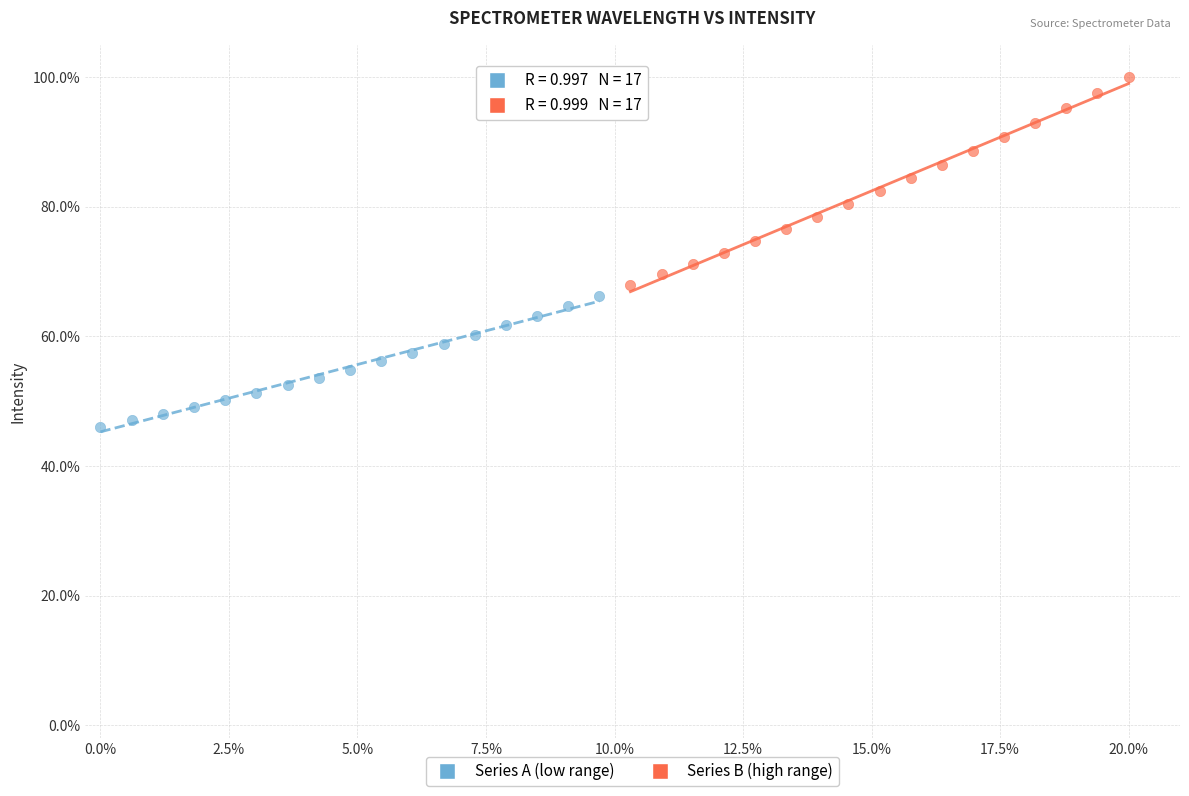

Which series reaches the maximum Y coordinate?

Series B (high range)